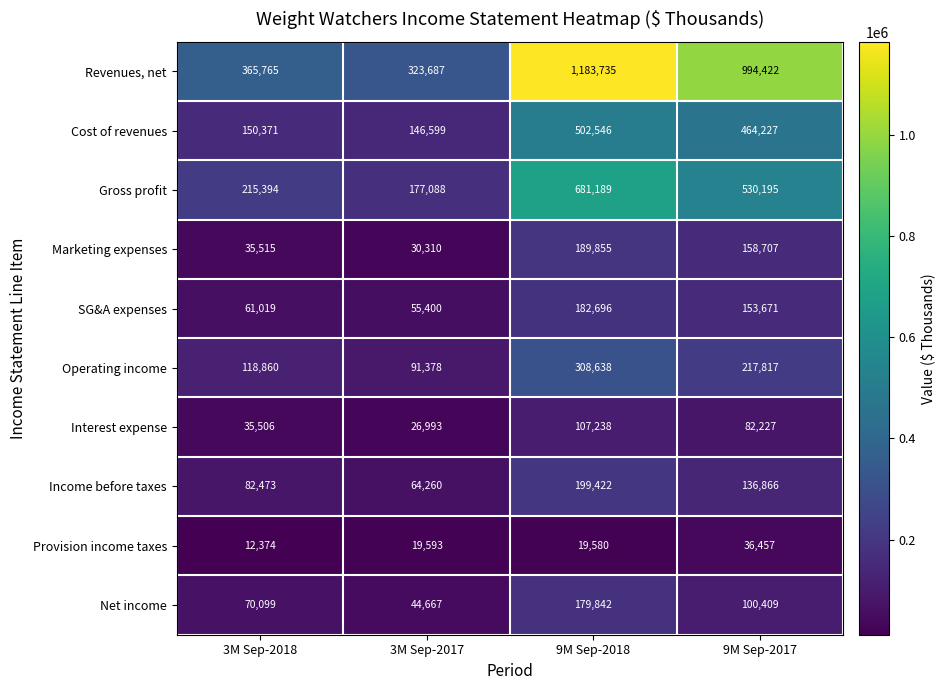

Which label corresponds to the smallest value in the chart?

3M Sep-2018